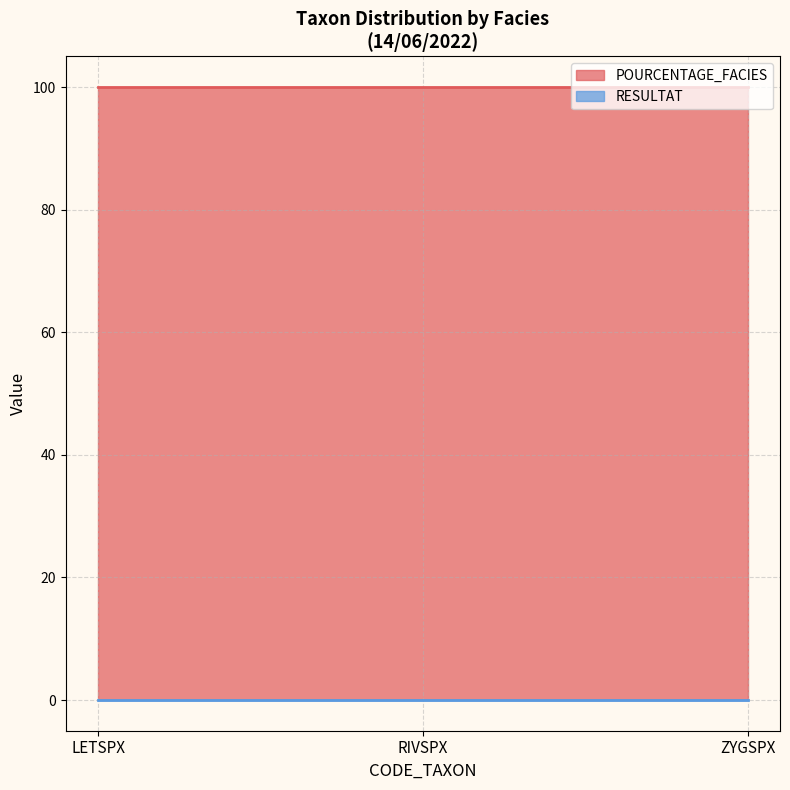

At how many categories does at least one series exceed 3?

3